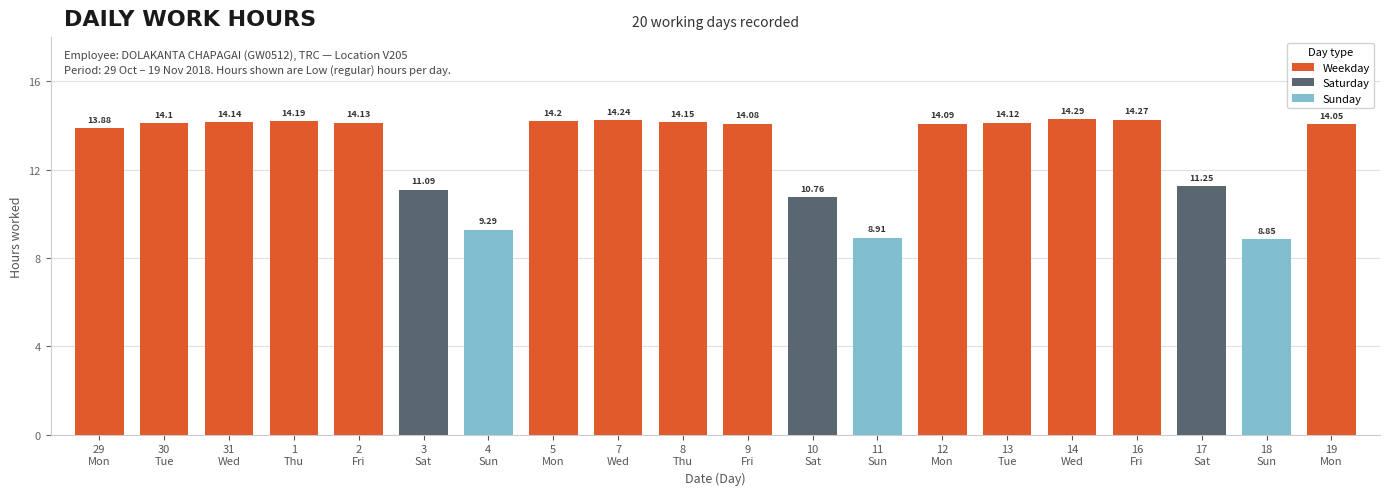

What is the label of the 17th bar from the left?

16